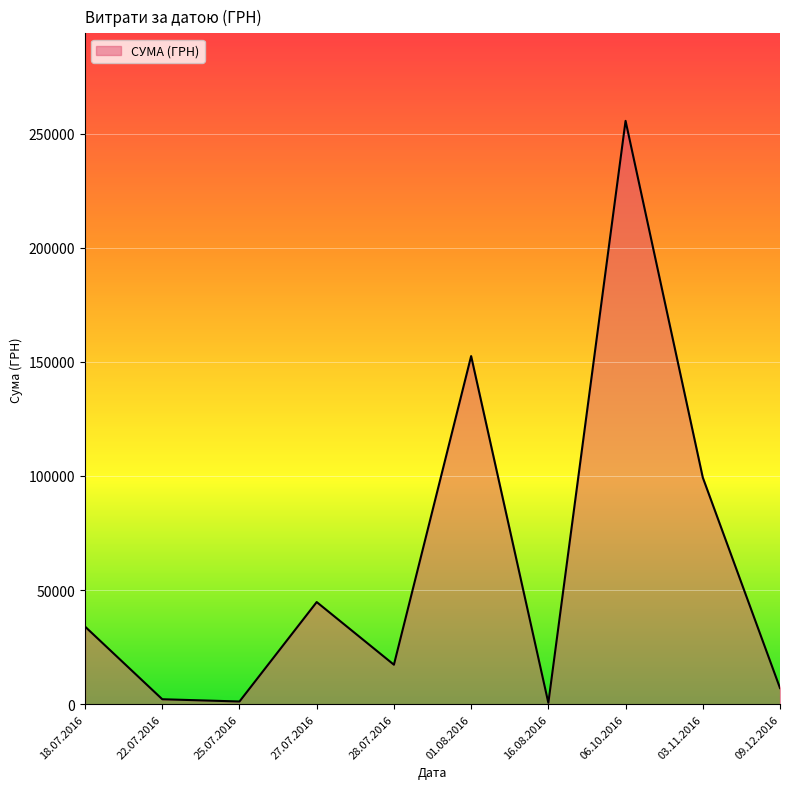

Approximately how many times larger is the value at 01.08.2016 compared to 28.07.2016?

8.8